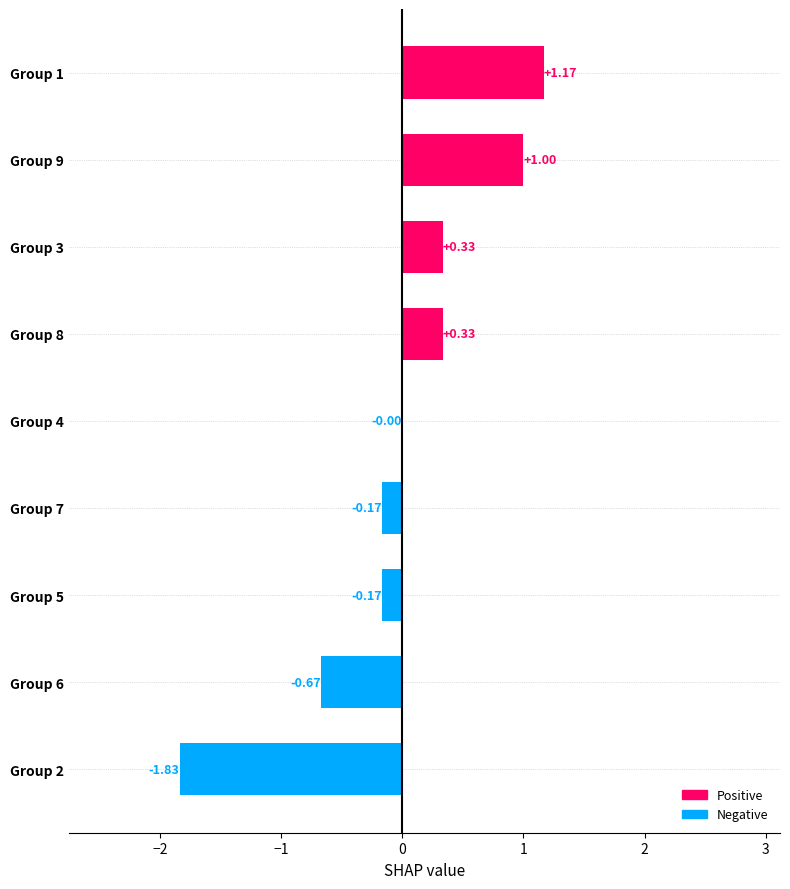

What is the sum of the values at Group 2 and Group 7?

-2.0